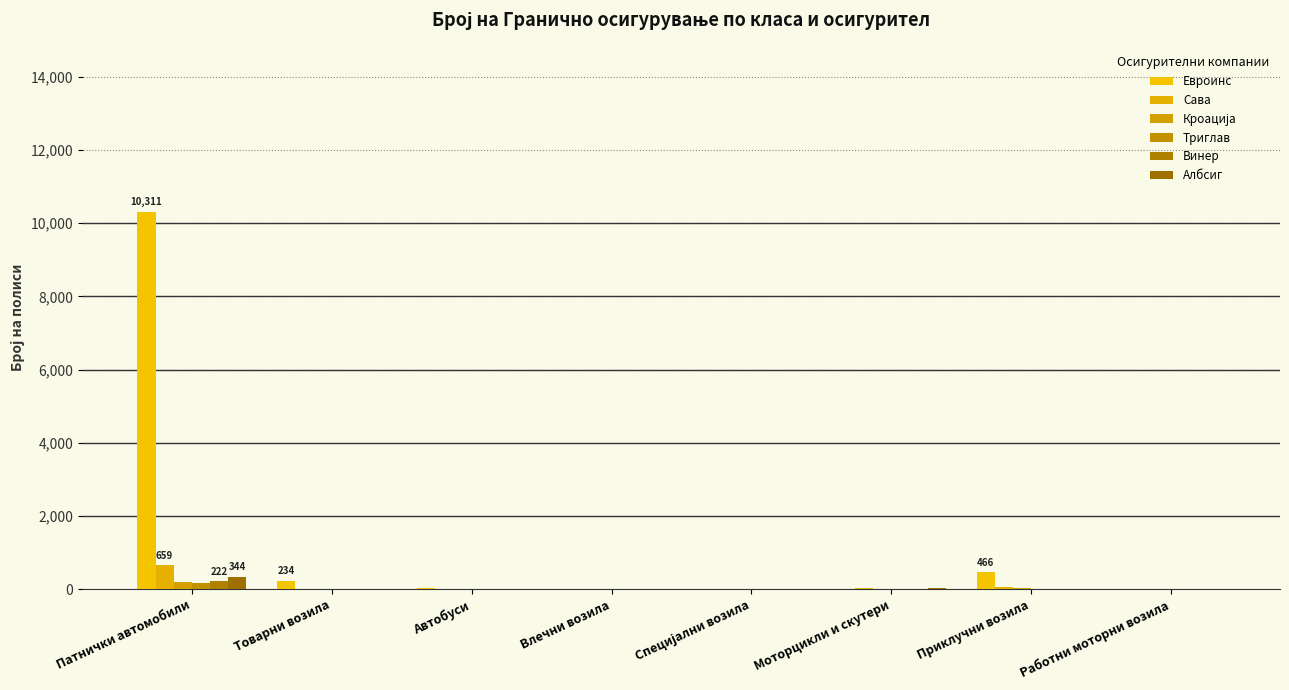

What is the average value of the Сава series?

97